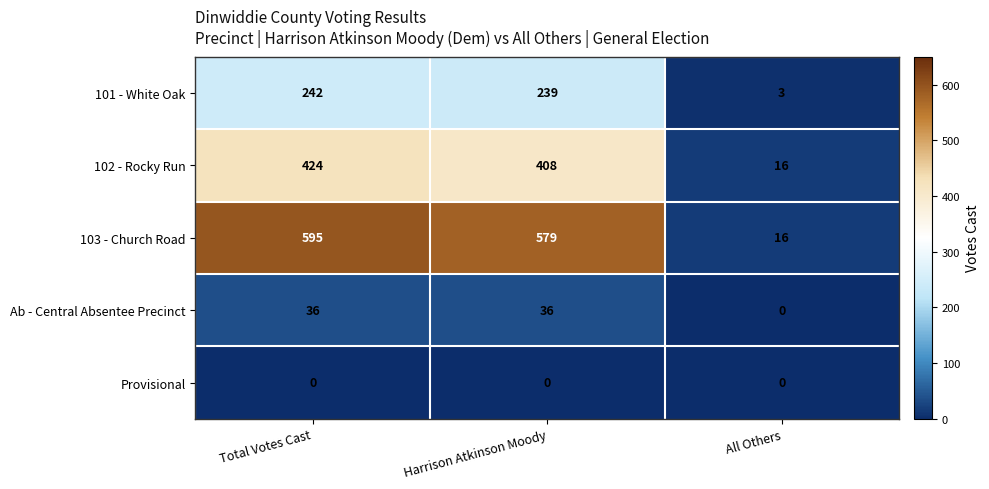

List the series in order of their peak value, highest first.

103 - Church Road, 102 - Rocky Run, 101 - White Oak, Ab - Central Absentee Precinct, Provisional